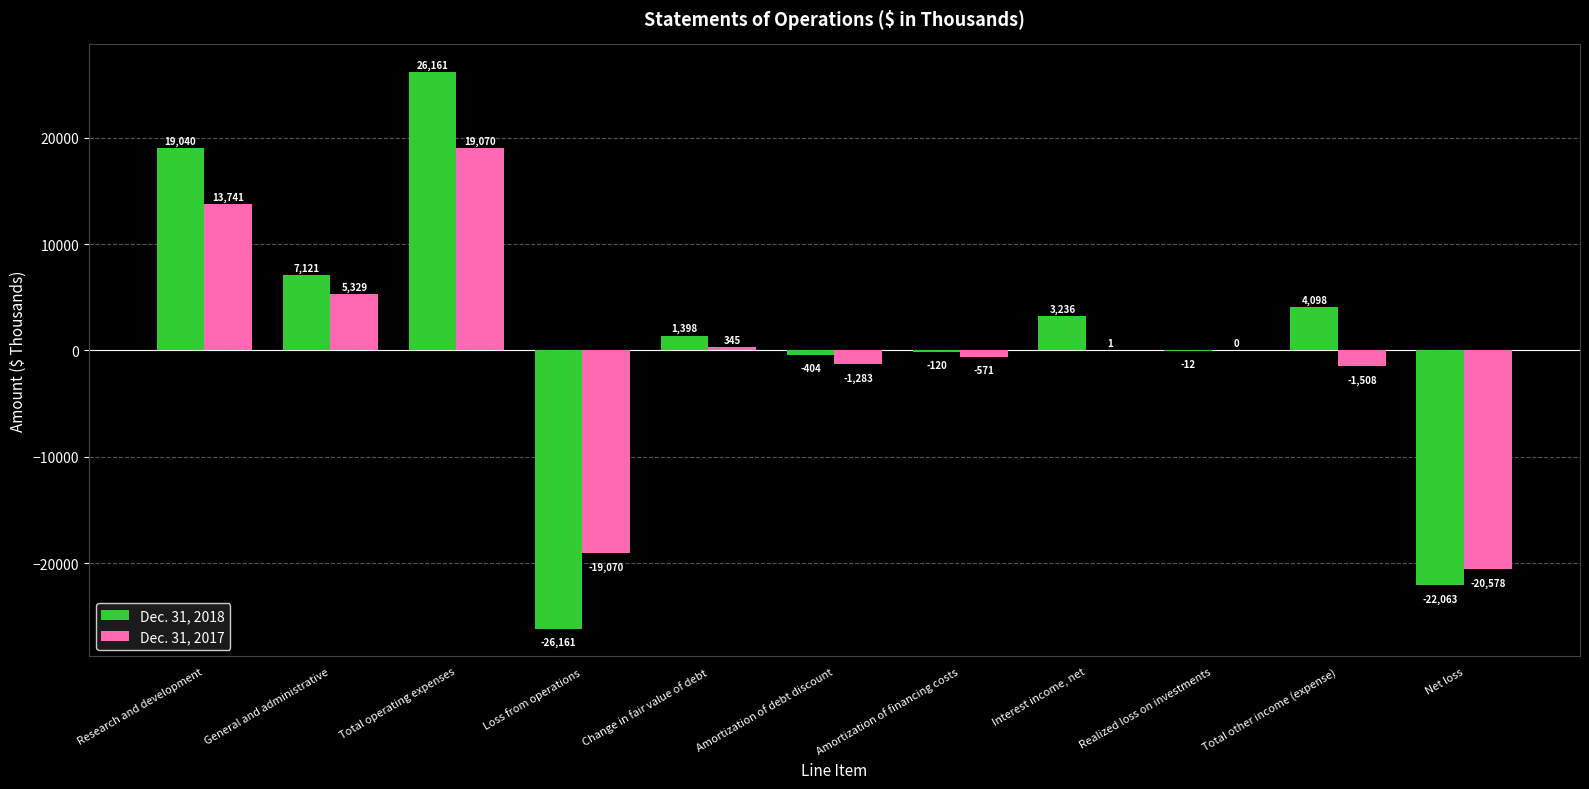

Where does the Dec. 31, 2017 series first go above 0?

Research and development